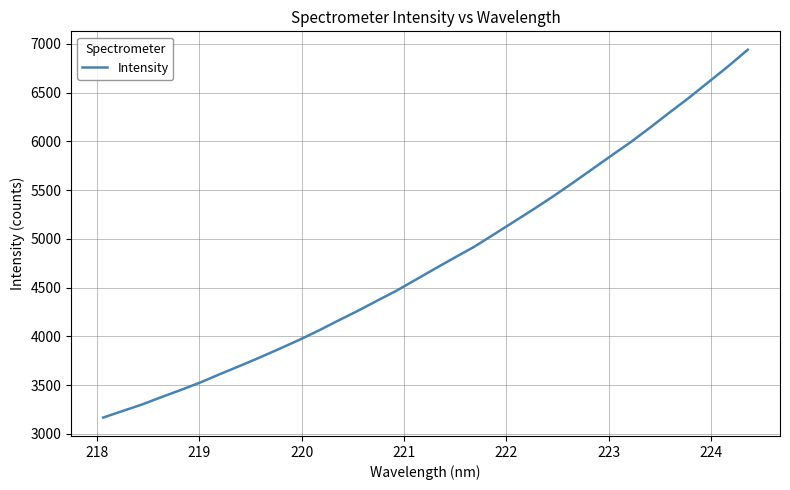

What is the difference between the second highest and second lowest values?

3537.1